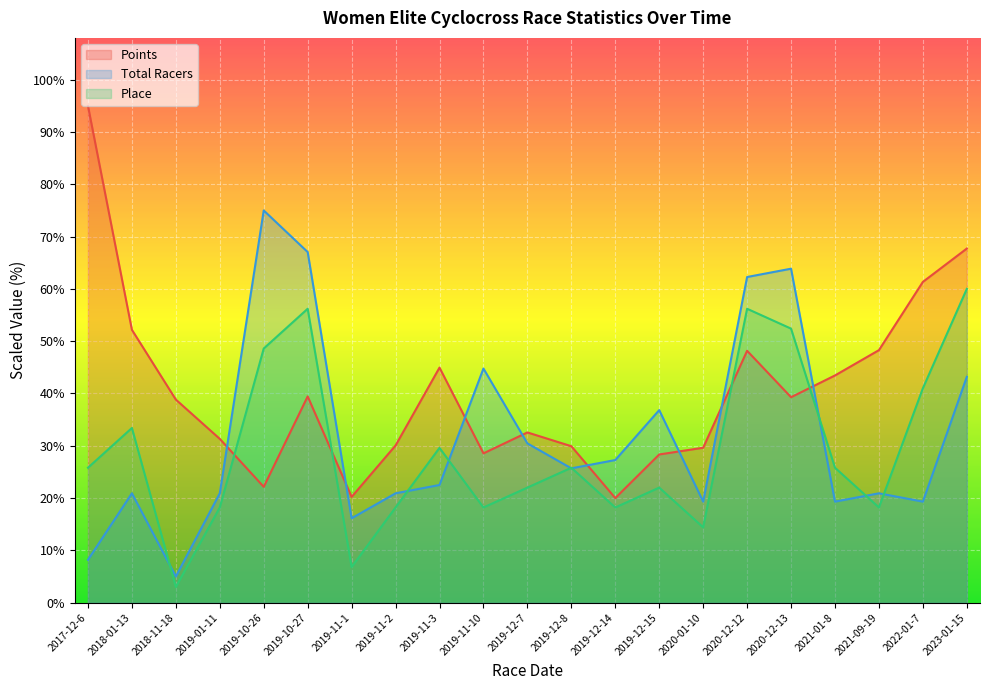

Which series ends up on top after the final intersection of Points and Place?

Points